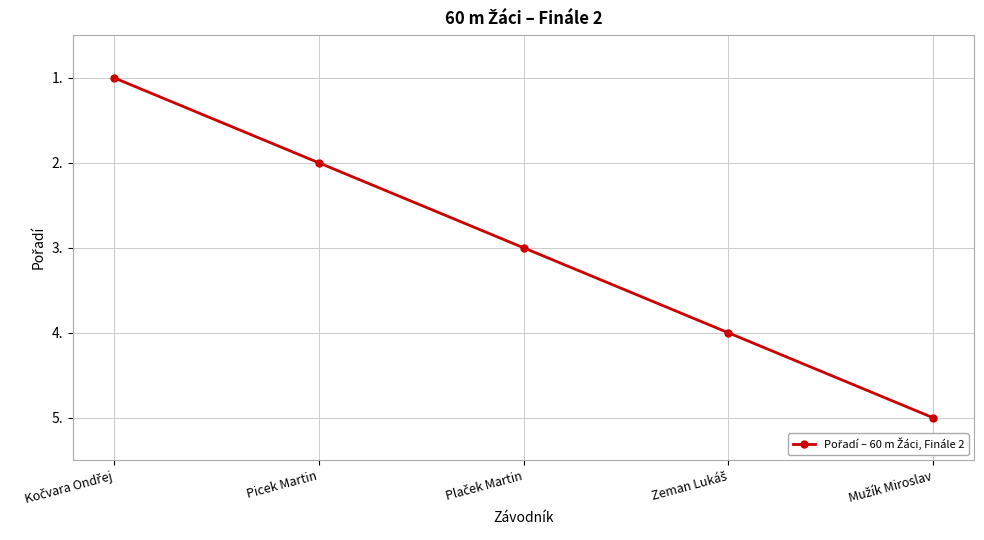

What is the average value?

3